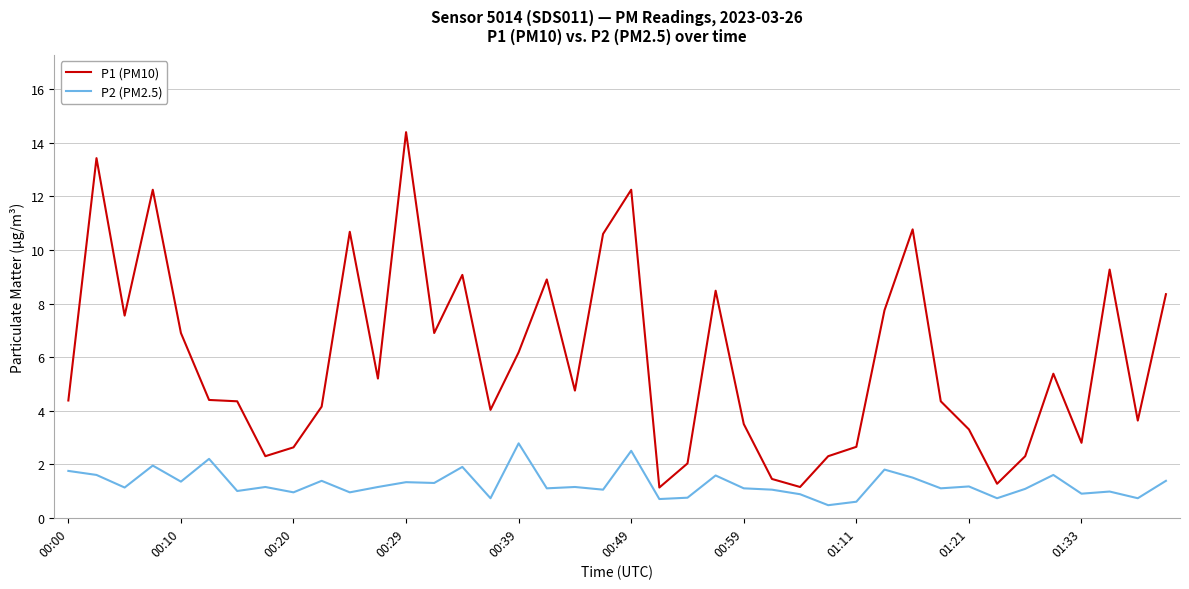

How many lines are shown in the chart?

2